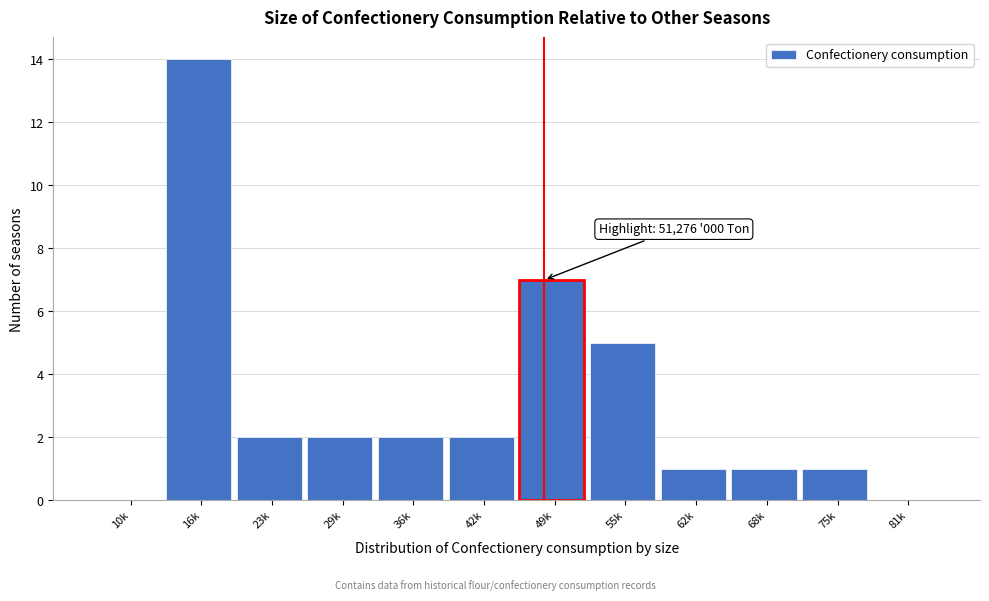

Reading left to right, what are all the values shown in this chart?

10k=0	16k=14	23k=2	29k=2	36k=2	42k=2	49k=7	55k=5	62k=1	68k=1	75k=1	81k=0